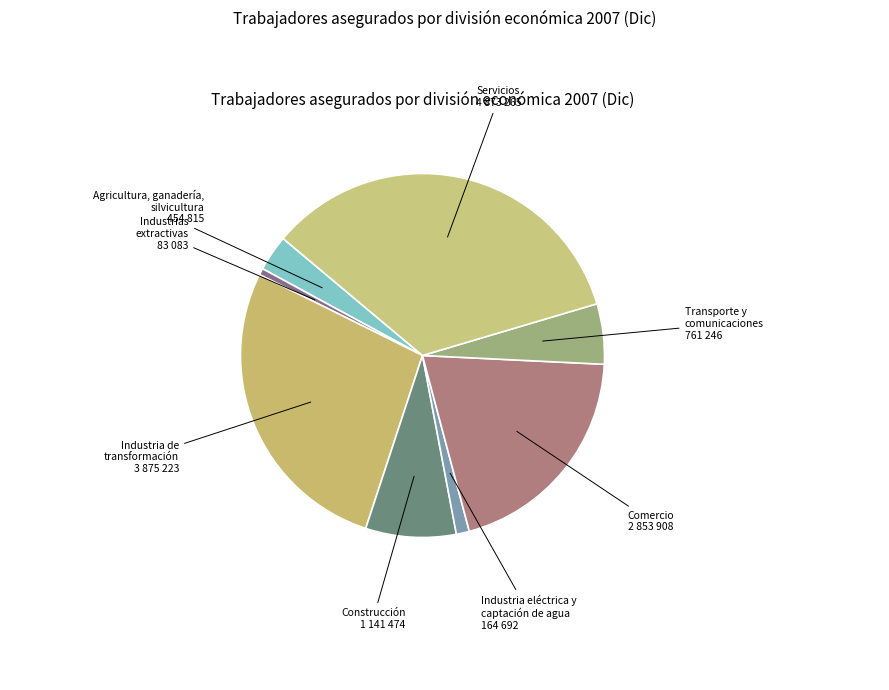

Count the number of slices in the pie.

8